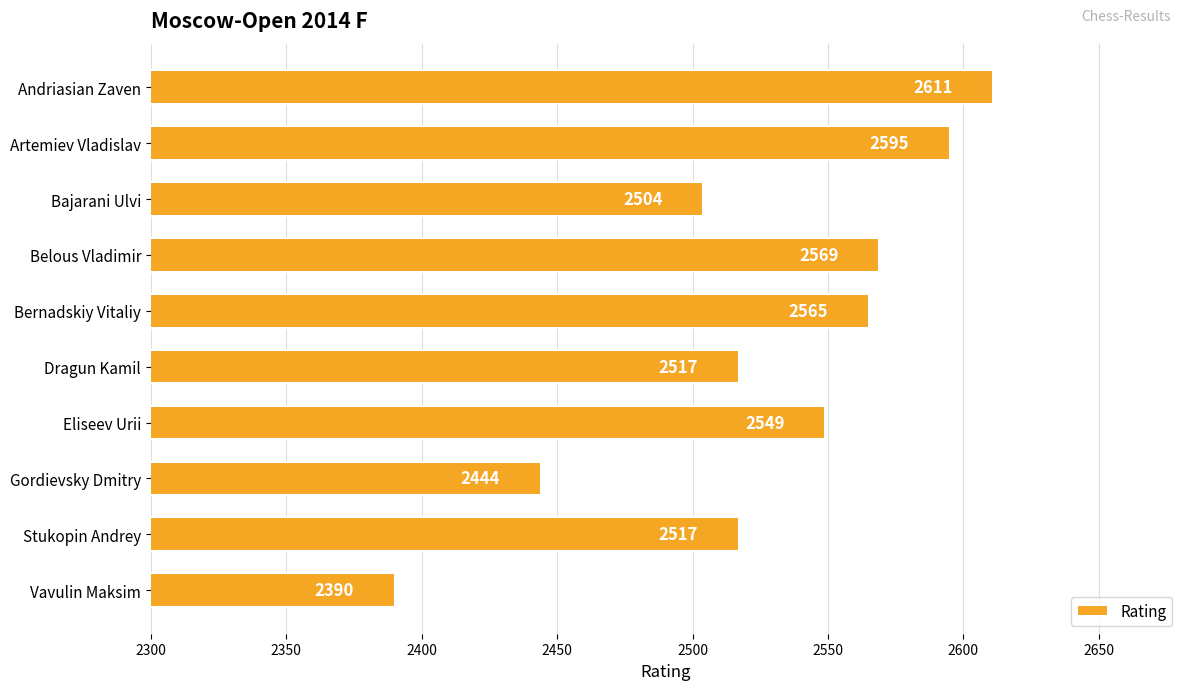

Which label corresponds to the smallest value in the chart?

Vavulin Maksim